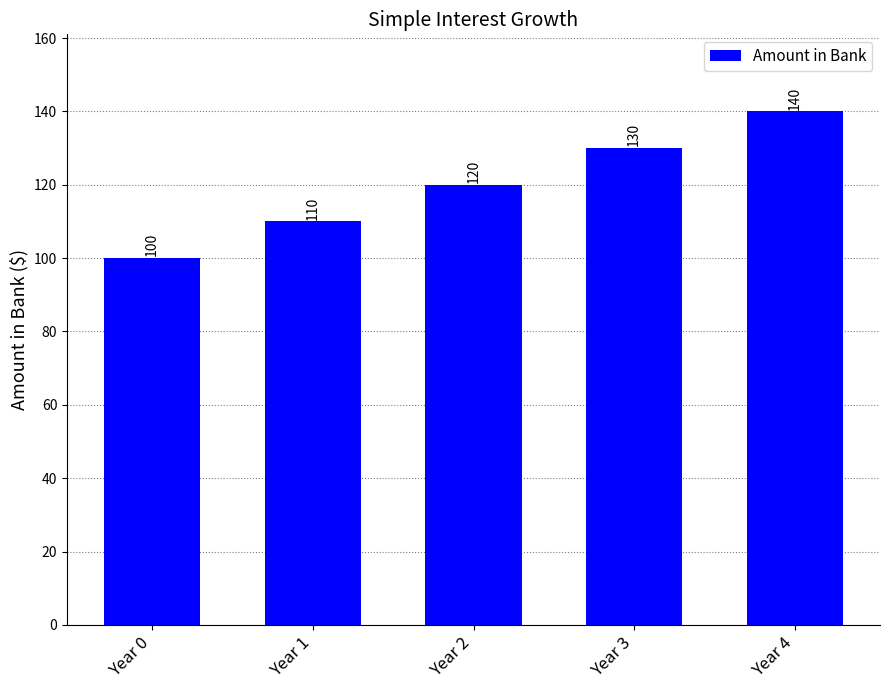

How many values are between 110 and 130?

3